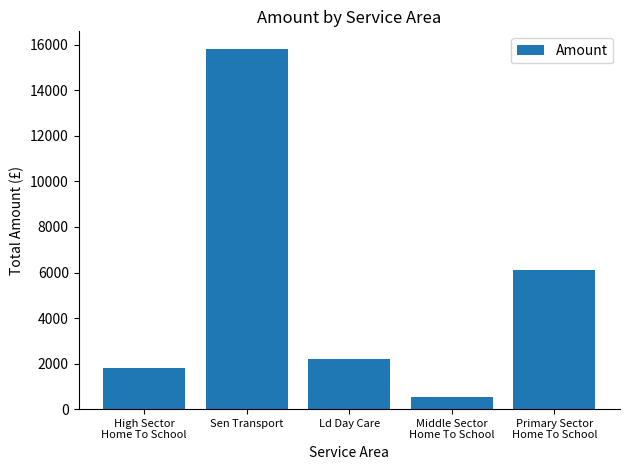

What is the difference between the maximum and minimum values?

15265.1